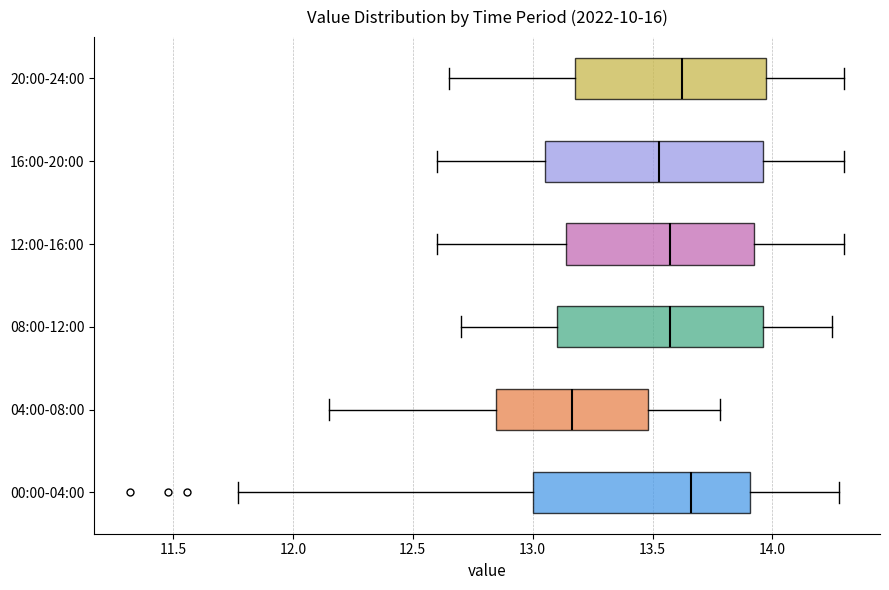

Where does the median line of the box for 12:00-16:00 sit on the x-axis? The values are not printed on the chart, so give them approximately, as read against the axis.

13.60